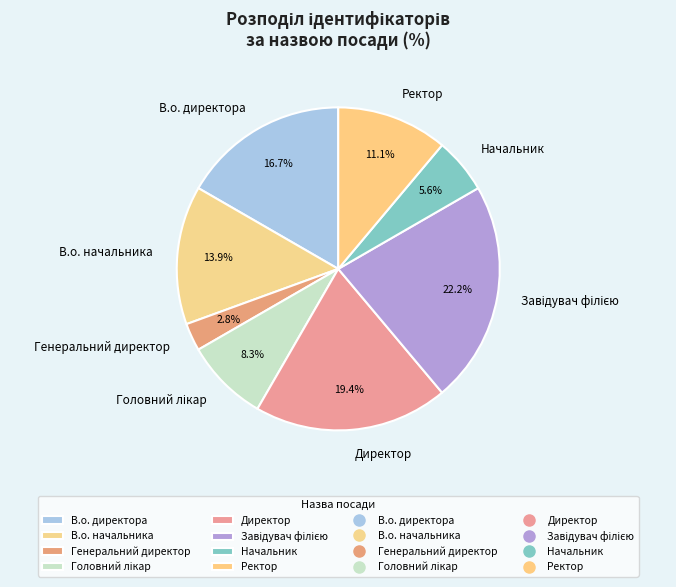

What percentage is the Начальник slice, to the nearest percent?

6%